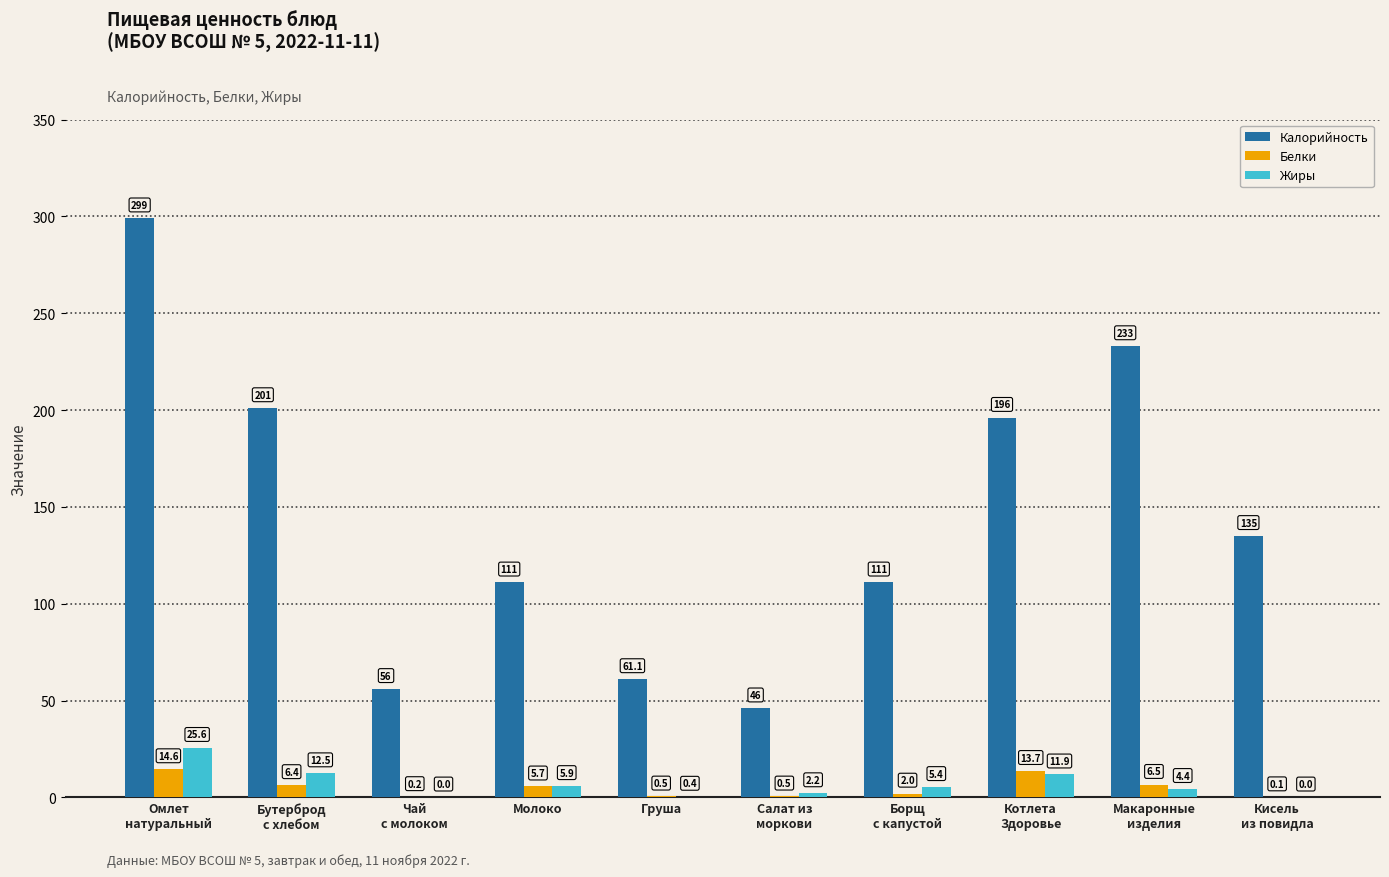

The Белки series shows 0.5 at Груша. True or false?

True